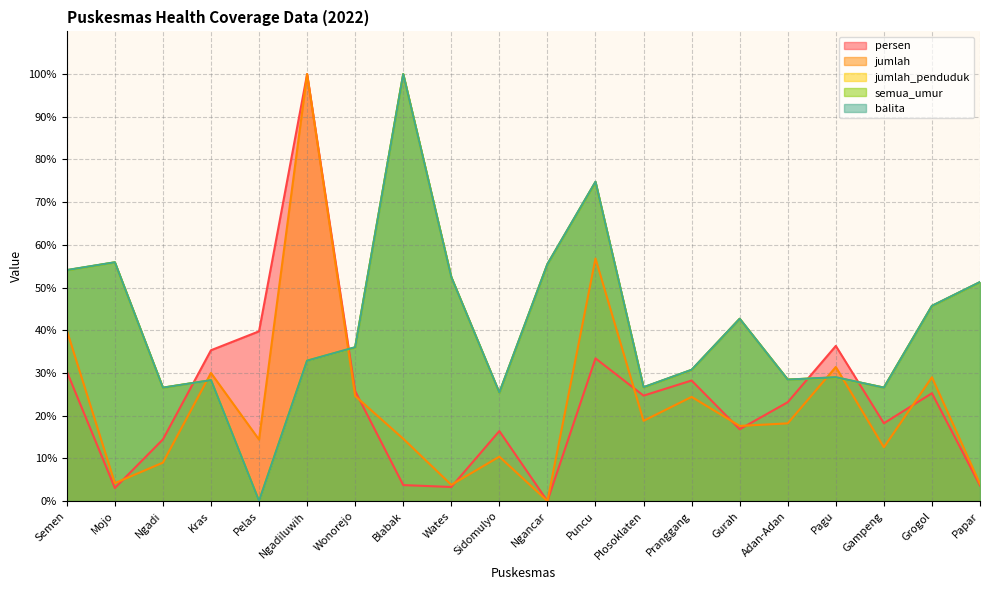

Reading left to right, what are all the values shown in this chart?

persen: 30.4	3.1	14.4	35.3	39.8	100.0	25.7	3.7	3.3	16.4	0.0	33.4	24.7	28.2	16.8	23.2	36.3	18.2	25.3	3.6
jumlah: 40.0	4.2	9.0	30.0	14.4	100.0	24.6	14.6	3.8	10.4	0.0	56.8	18.8	24.4	17.6	18.2	31.4	12.6	29.0	4.0
jumlah_penduduk: 54.1	55.9	26.5	28.3	0.0	32.9	36.0	100.0	52.4	25.4	55.5	74.7	26.6	30.7	42.7	28.5	29.0	26.6	45.7	51.3
semua_umur: 54.1	55.9	26.5	28.3	0.0	32.9	36.0	100.0	52.4	25.4	55.5	74.7	26.6	30.7	42.7	28.5	29.0	26.6	45.7	51.3
balita: 54.1	55.9	26.6	28.3	0.0	32.9	36.0	100.0	52.4	25.4	55.5	74.8	26.7	30.8	42.7	28.4	29.0	26.6	45.7	51.3